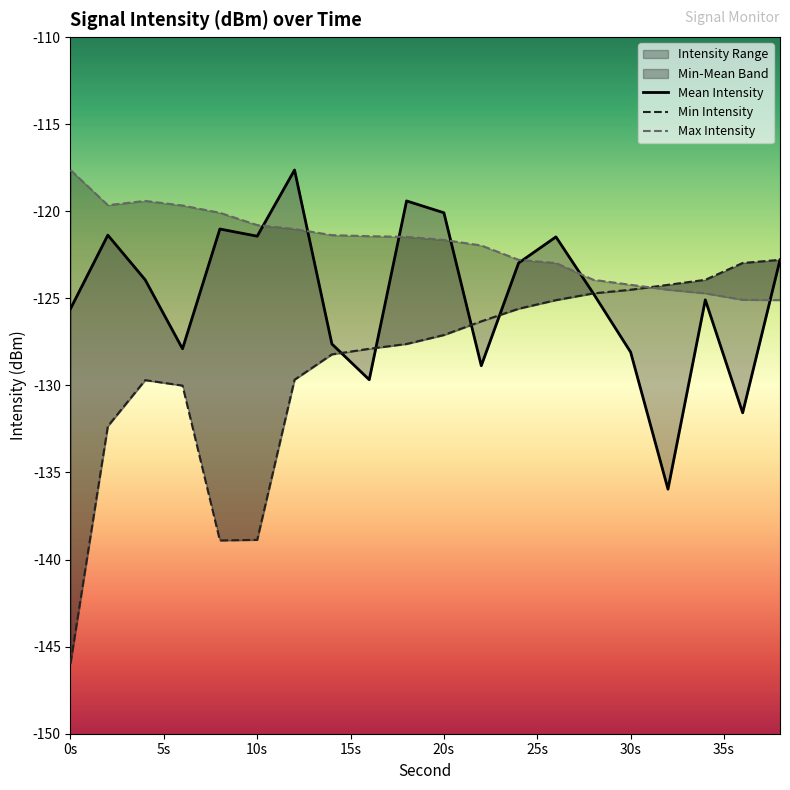

Rank the categories by Min Intensity value from highest to lowest.

38, 36, 34, 32, 30, 28, 26, 24, 22, 20, 18, 16, 14, 12, 4, 6, 2, 10, 8, 0